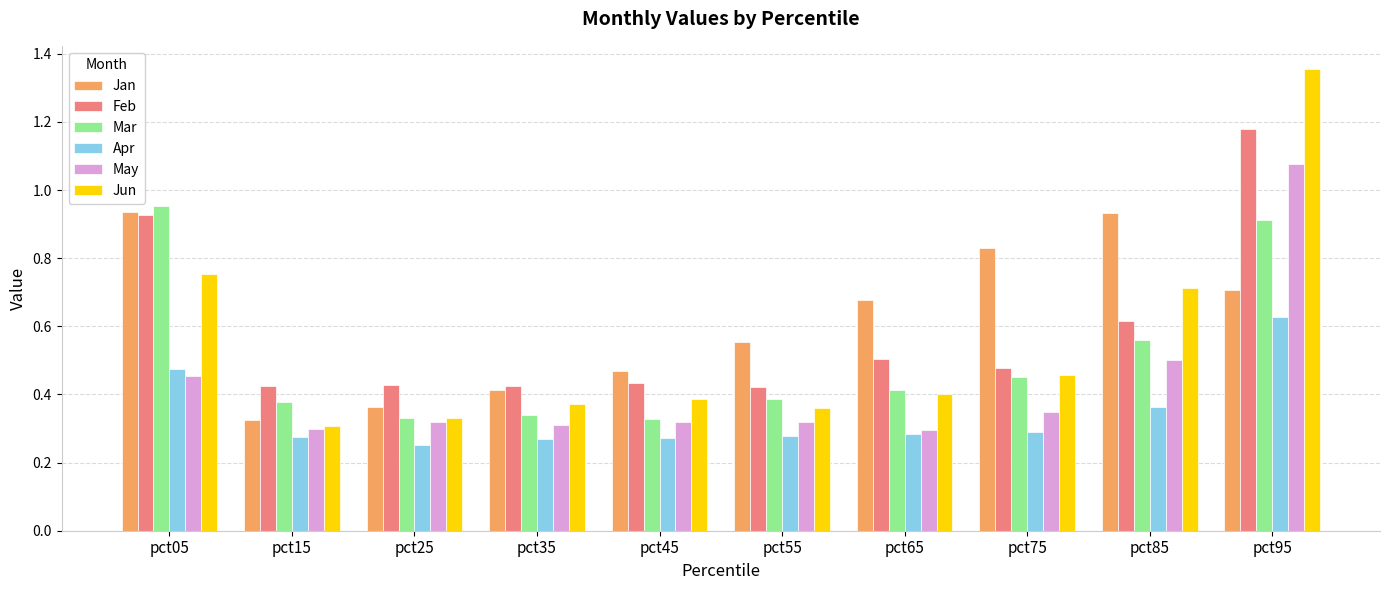

What is the sum of all Feb values?

5.8